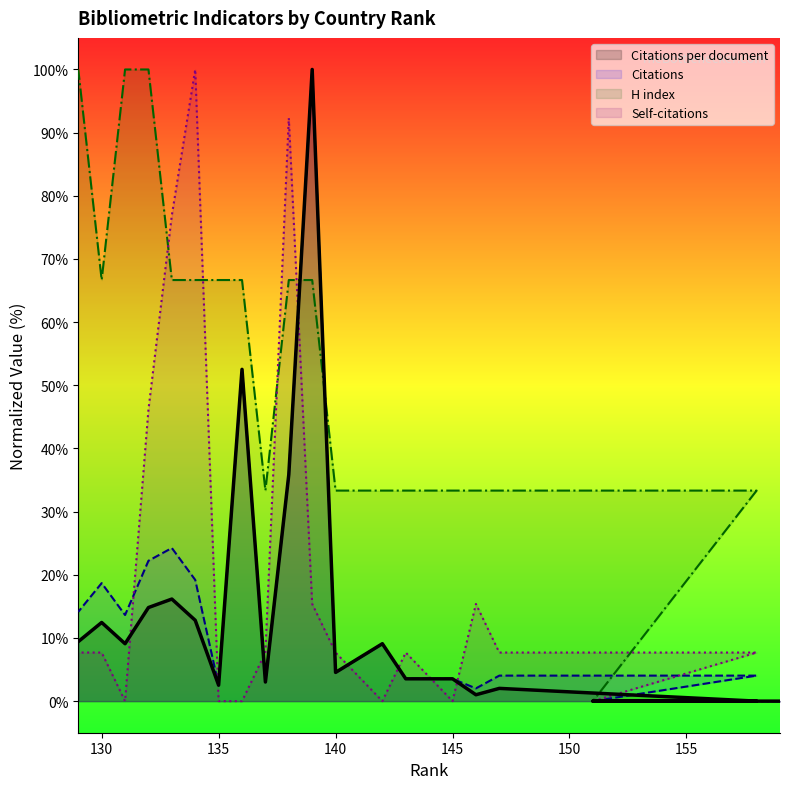

The Self-citations series shows 76.9 at 133. True or false?

True